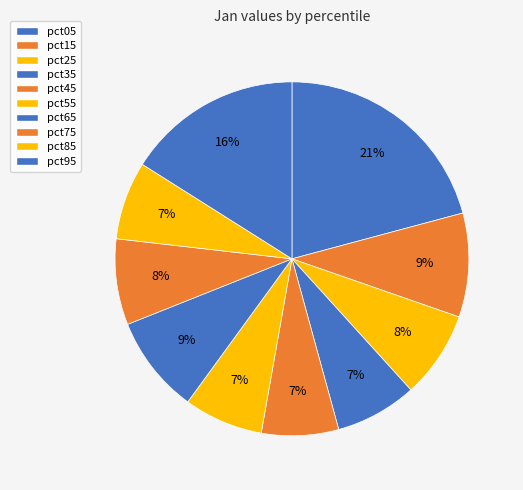

How many segments does this pie chart have?

10